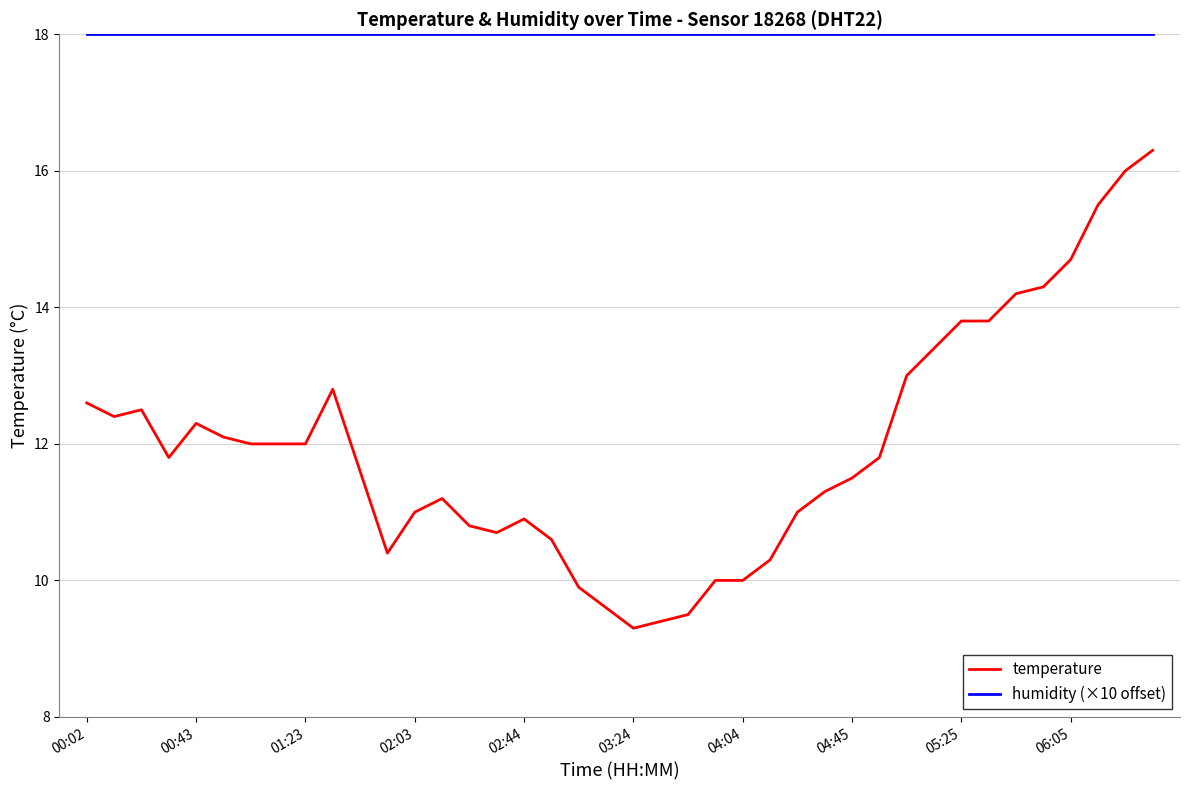

What is the lowest value of the humidity (×10 offset) series?

18.0